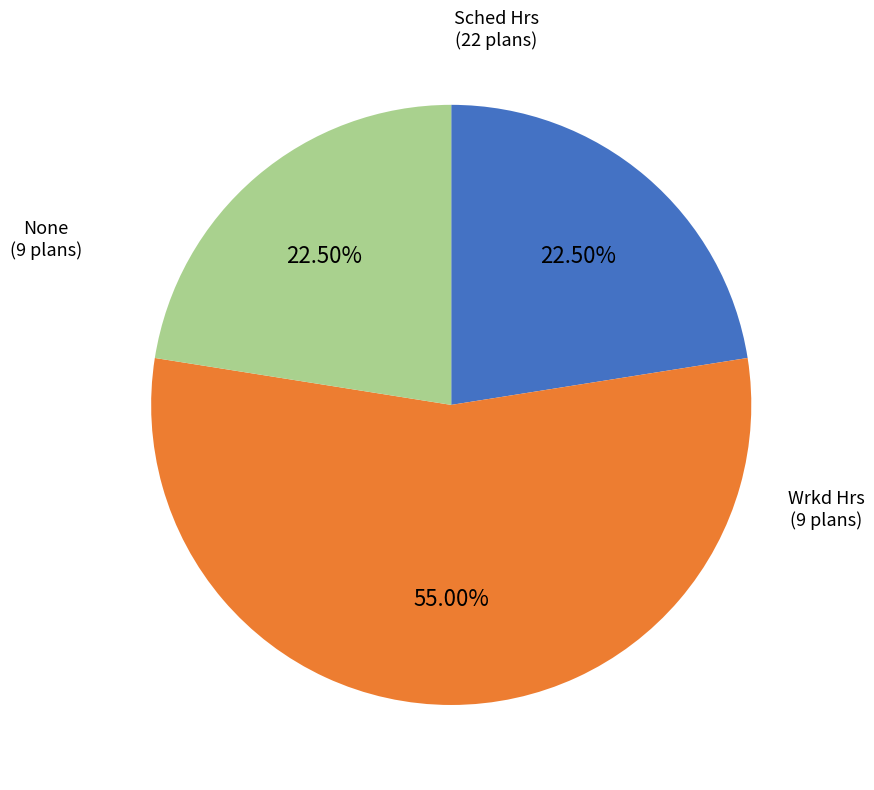

Does any single category account for the majority?

Yes